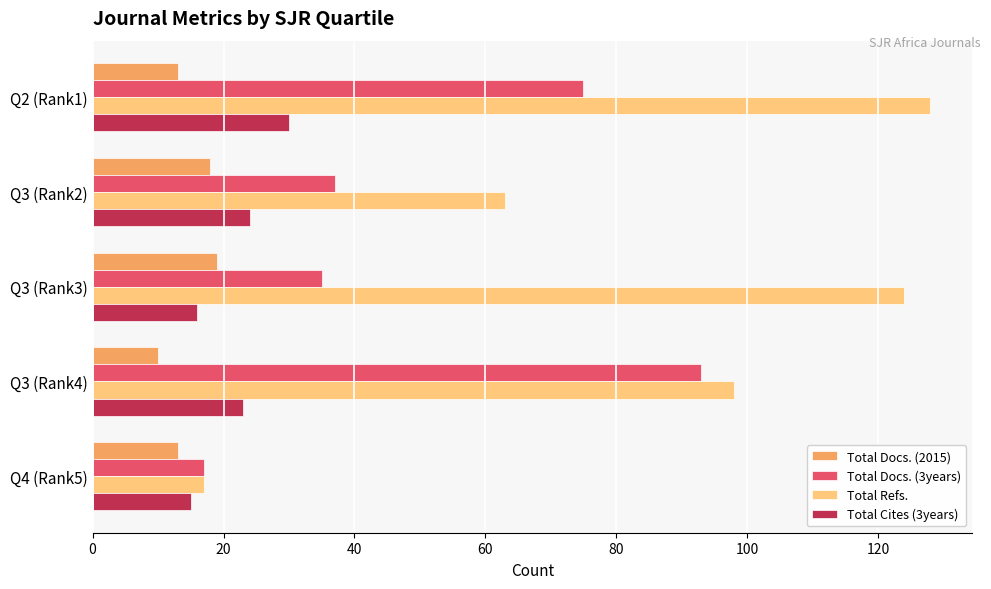

What is the difference between the maximum and minimum values in the Total Docs. (2015) series?

9